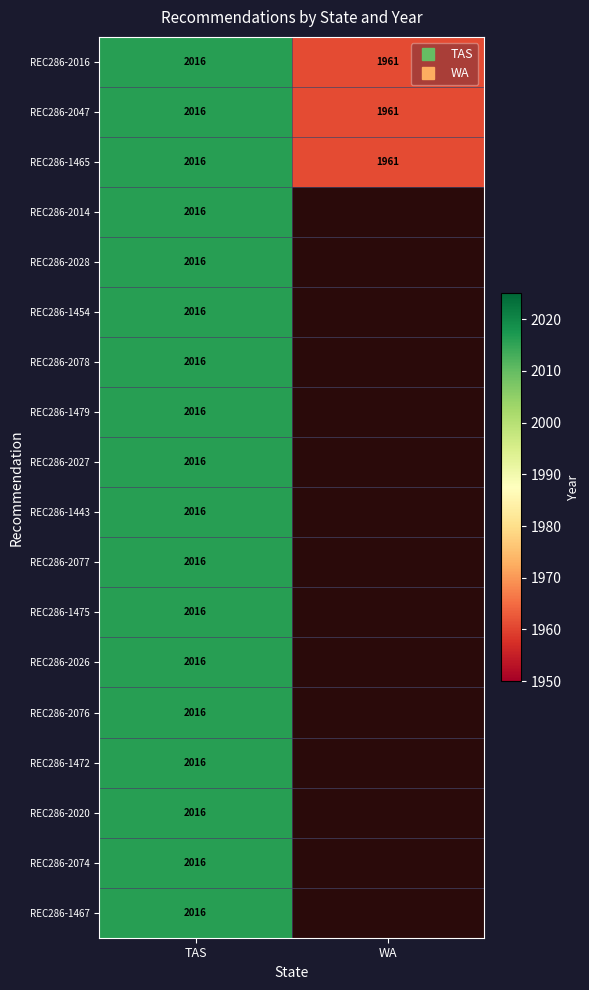

Which category has the lowest value in the REC286-1472 series?

WA